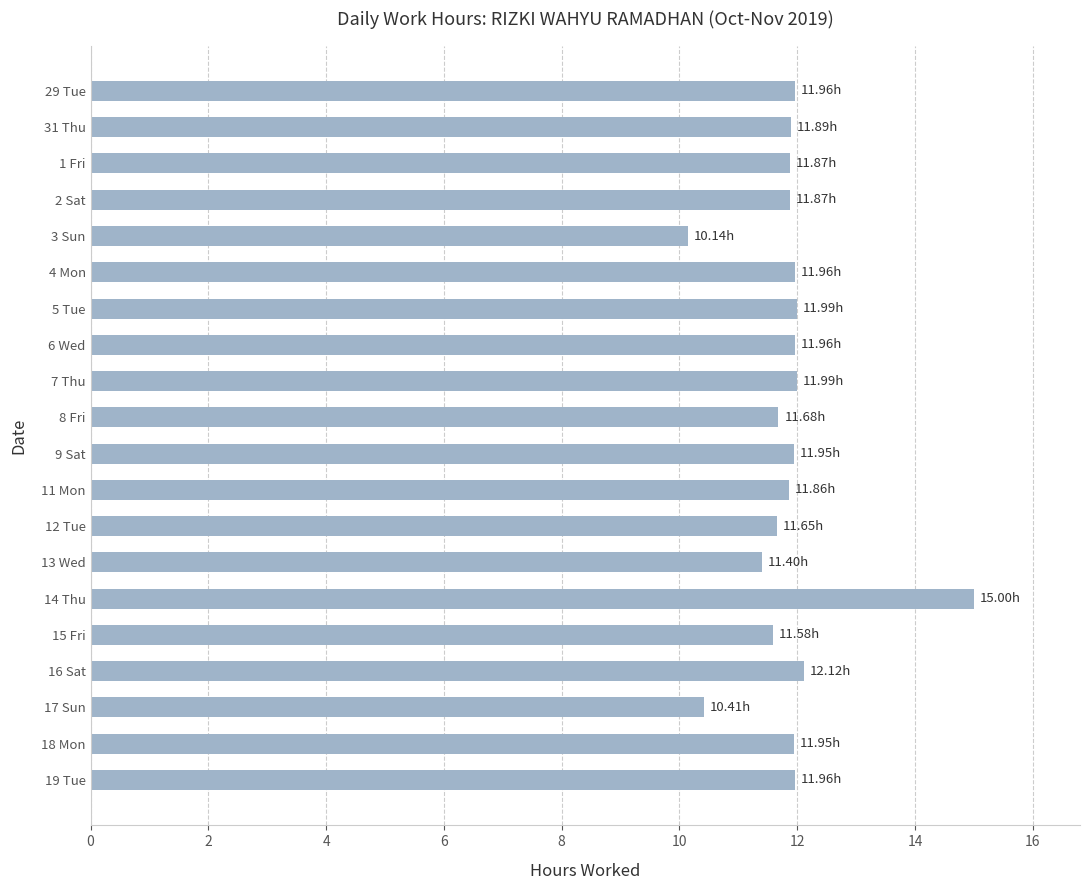

Approximately how many times larger is the value at 6 Wed compared to 11 Mon?

1.0